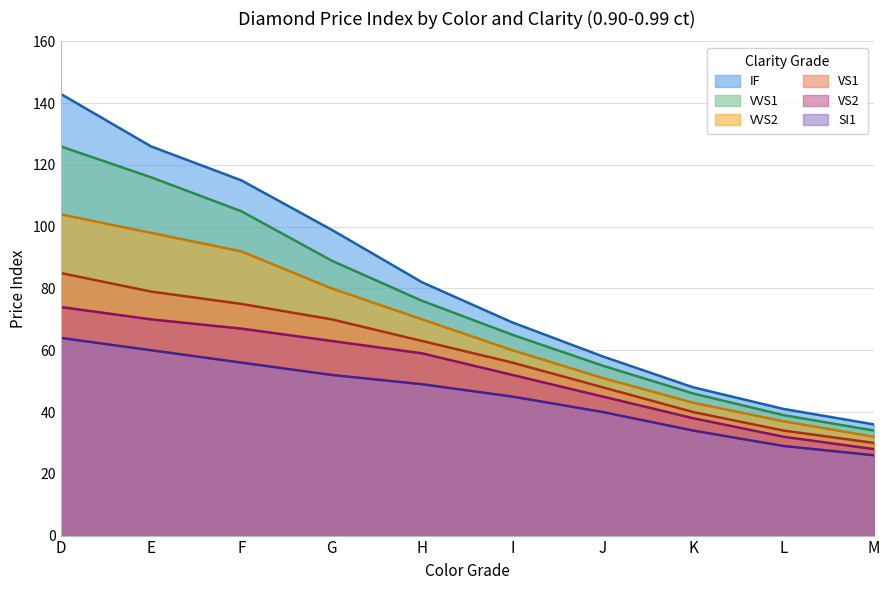

True or false: SI1 has a value of 49 at H.

True